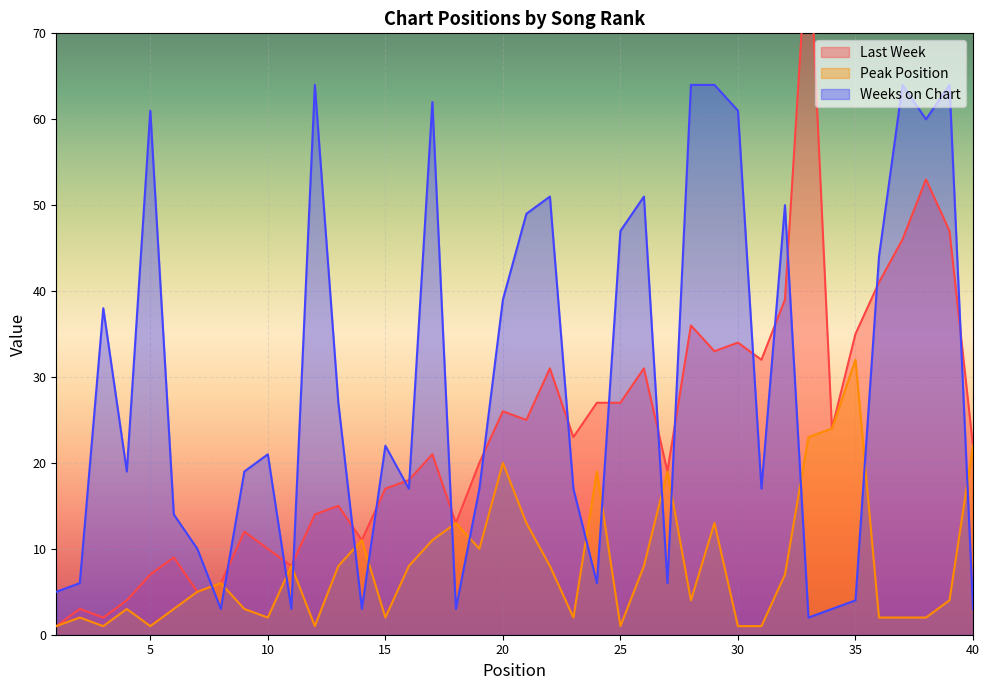

Which series ends up on top after the final intersection of Peak Position and Weeks on Chart?

Peak Position